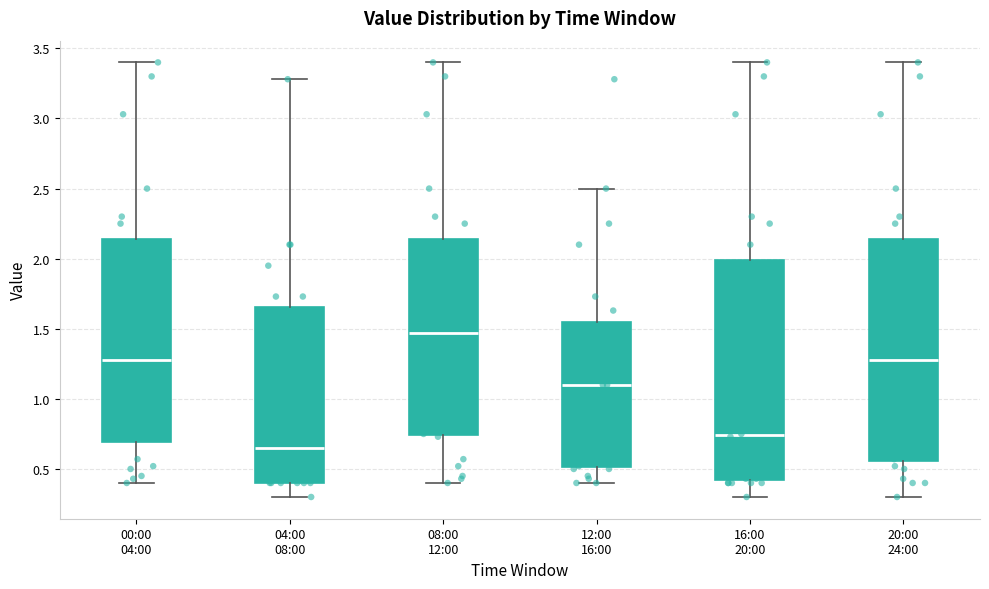

Where is the upper edge of the box for 08:00 12:00 on the y-axis? The values are not printed on the chart, so give them approximately, as read against the axis.

2.15